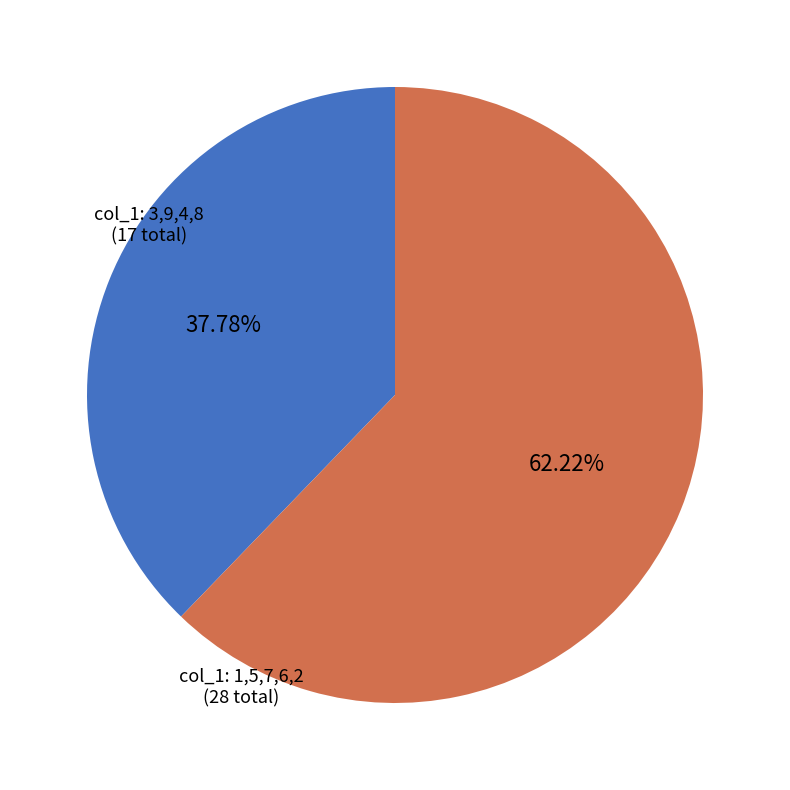

Does any single category account for the majority?

Yes